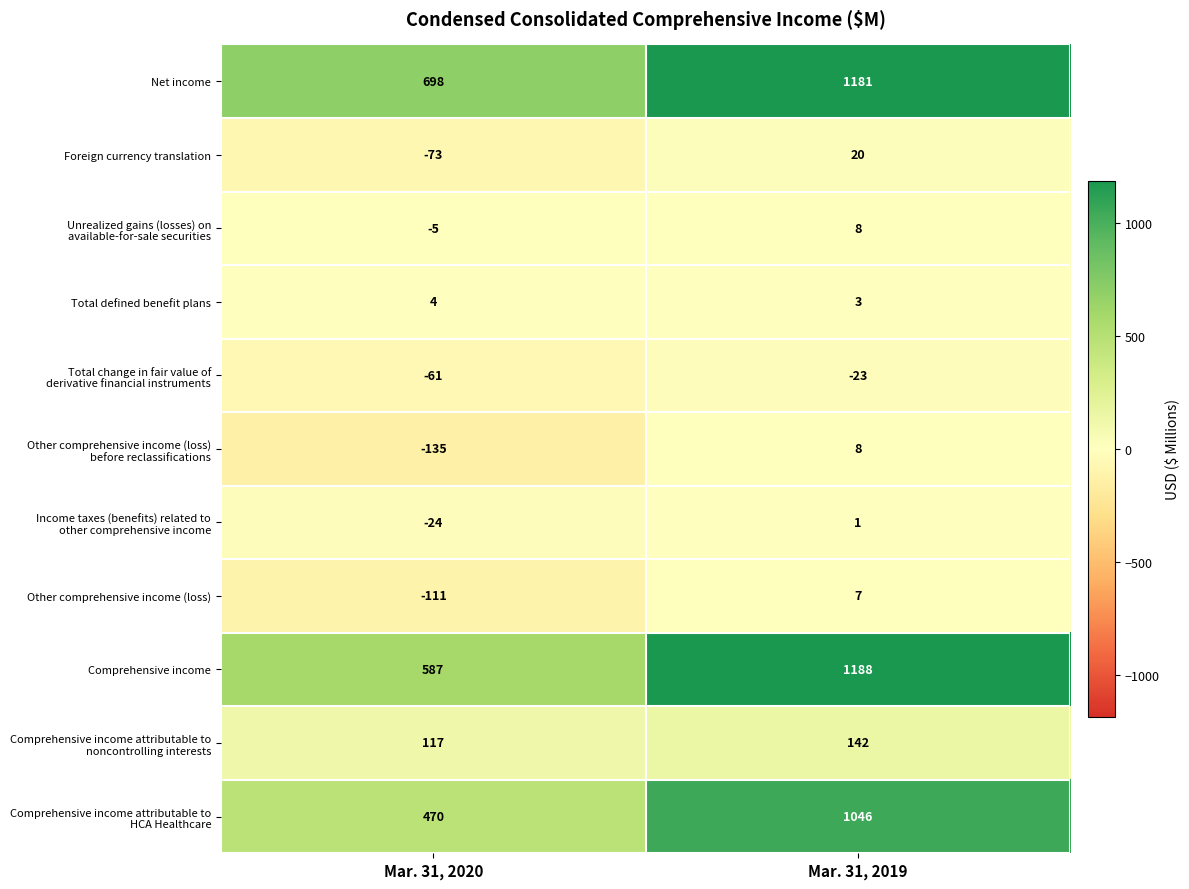

What value does the Total defined benefit plans series have at Mar. 31, 2019?

3